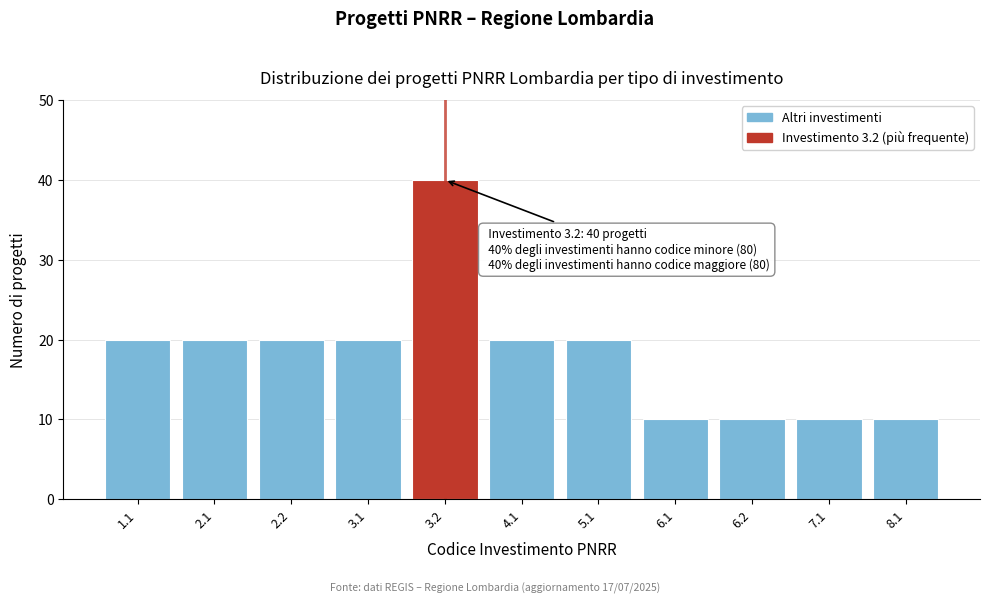

Reading left to right, what are all the values shown in this chart?

1.1=20	2.1=20	2.2=20	3.1=20	3.2=40	4.1=20	5.1=20	6.1=10	6.2=10	7.1=10	8.1=10